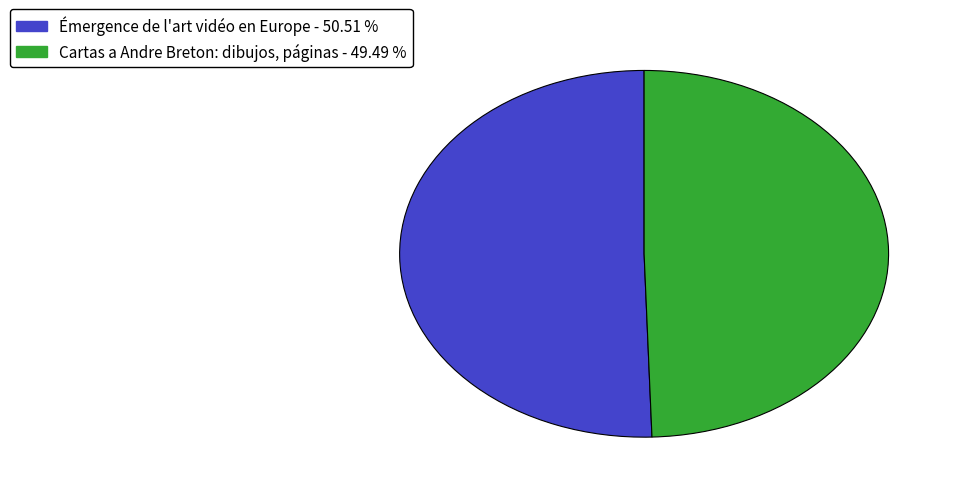

Which slice represents more than half of the pie?

Émergence de l'art vidéo en Europe